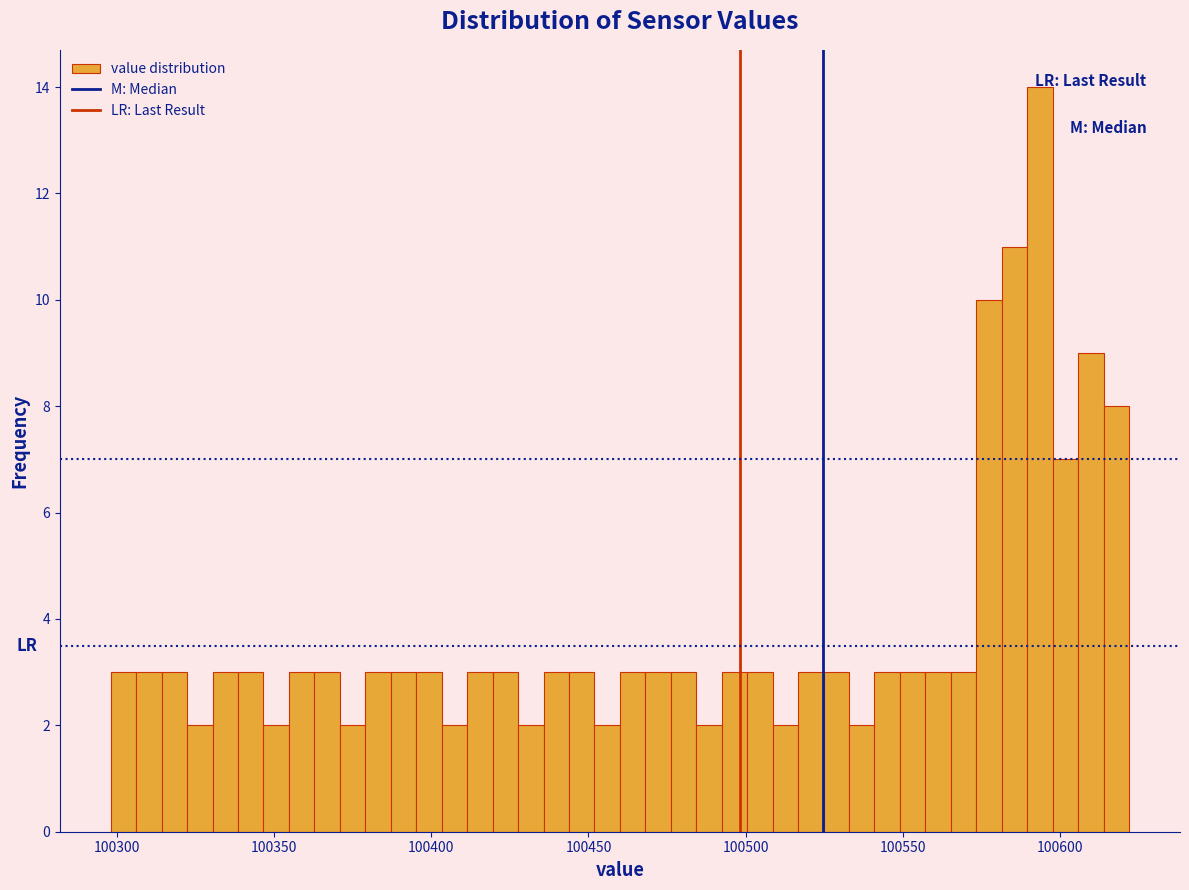

Around what value on the x-axis is the tallest bar? Give the approximate position of its centre, as read against the axis.

100595